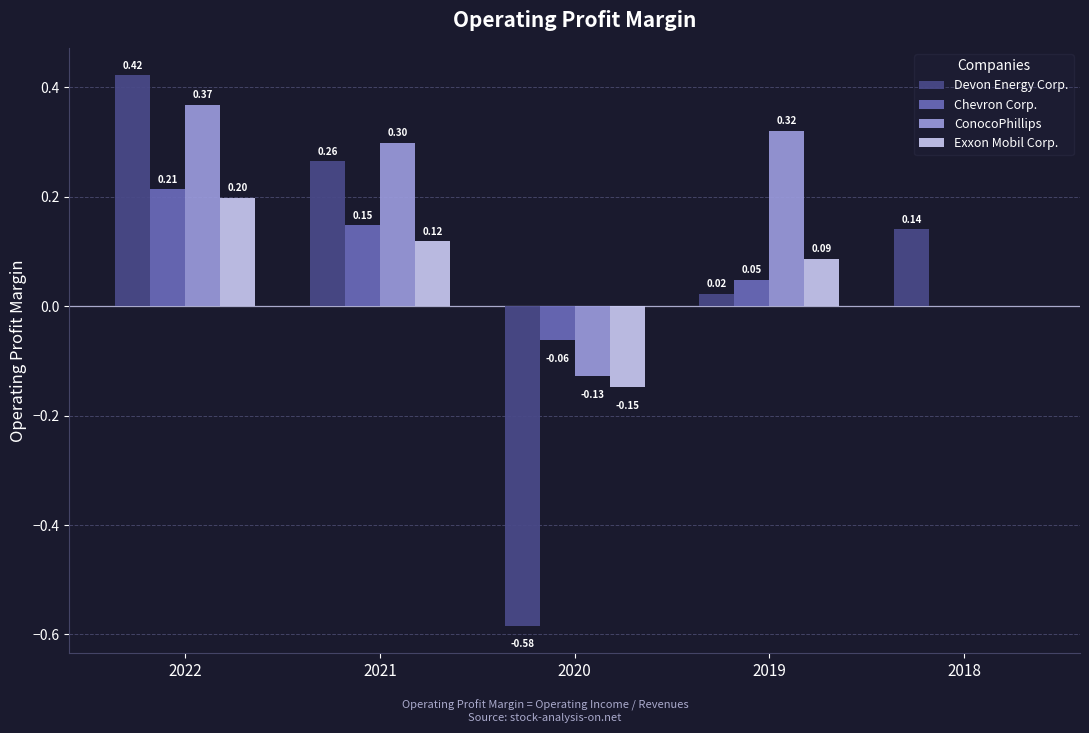

At which category is the sum across all series the highest?

2022